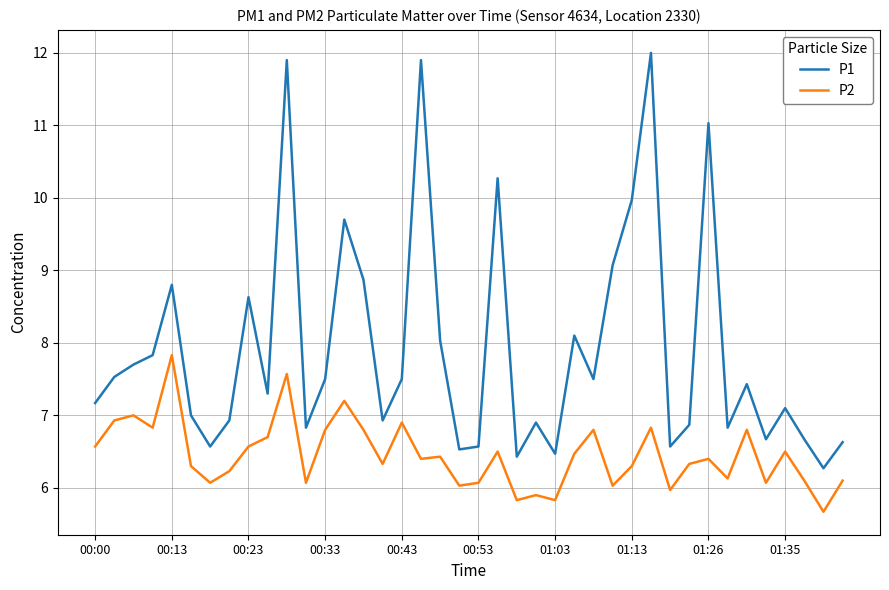

Count the number of data series in this chart.

2